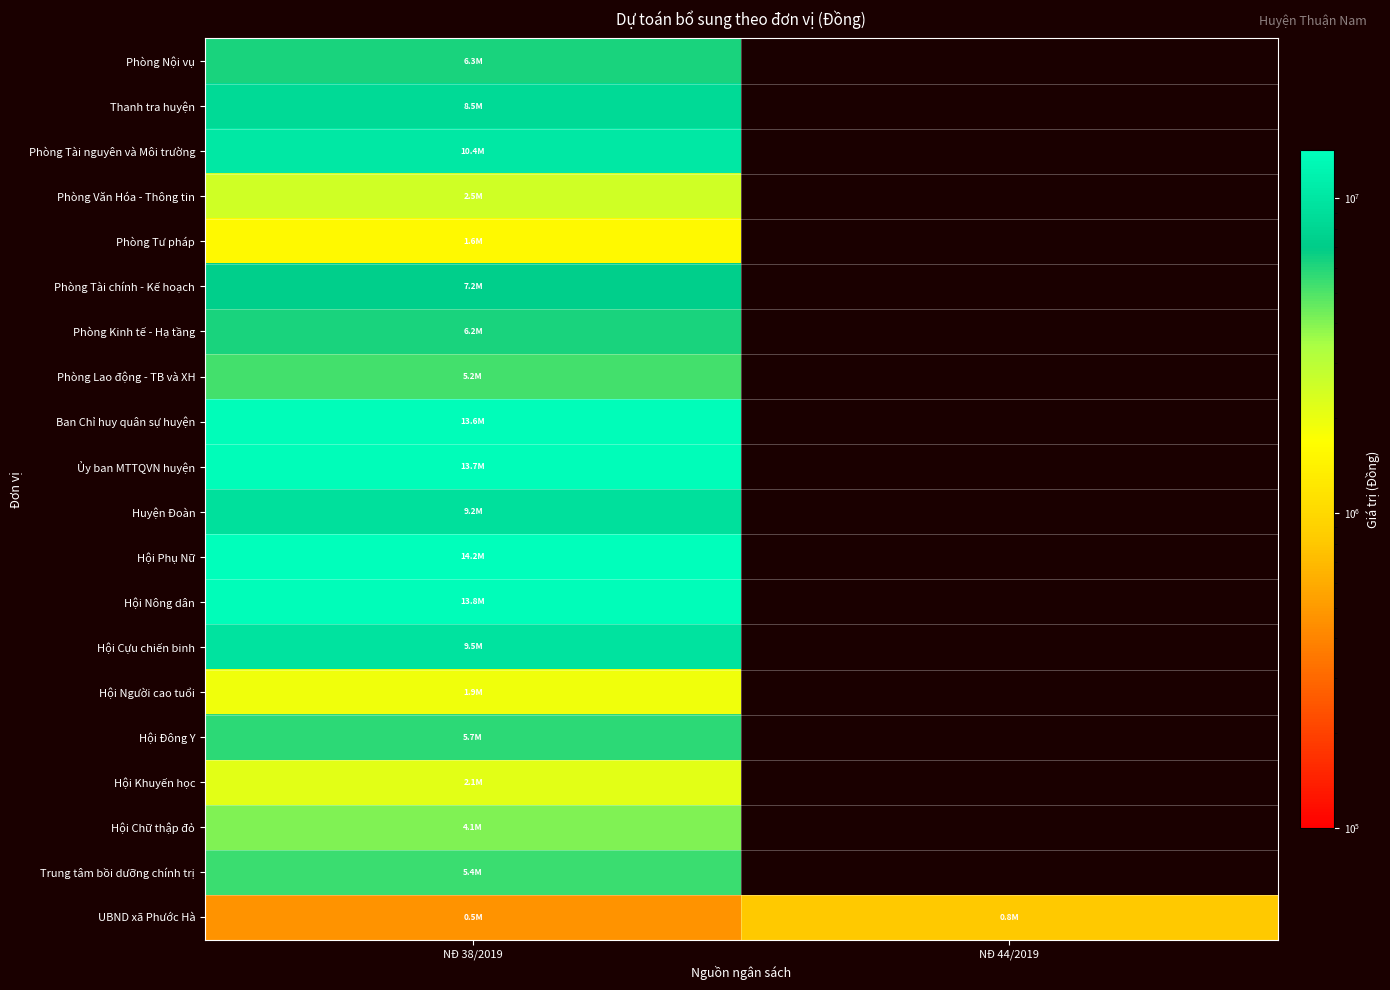

What value does the Hội Nông dân series have at NĐ 38/2019?

13802400.0